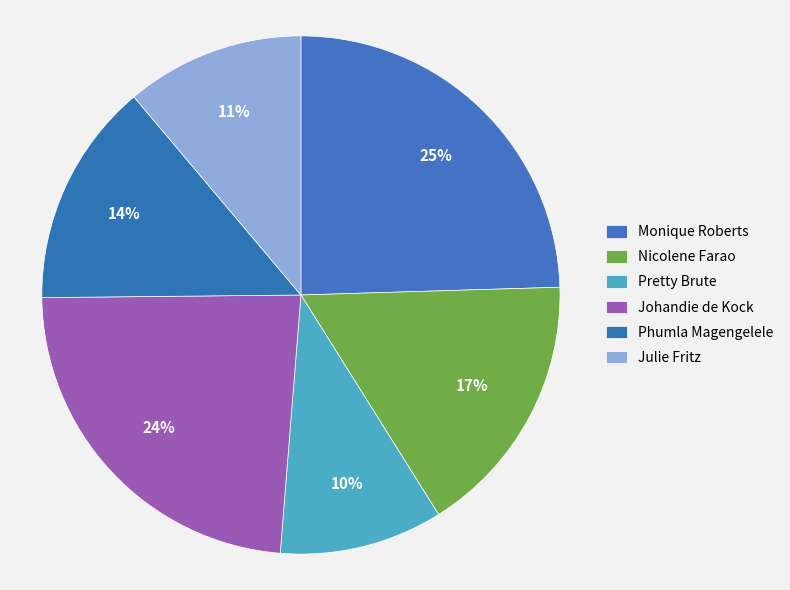

True or false: Johandie de Kock accounts for 29% of the total.

False